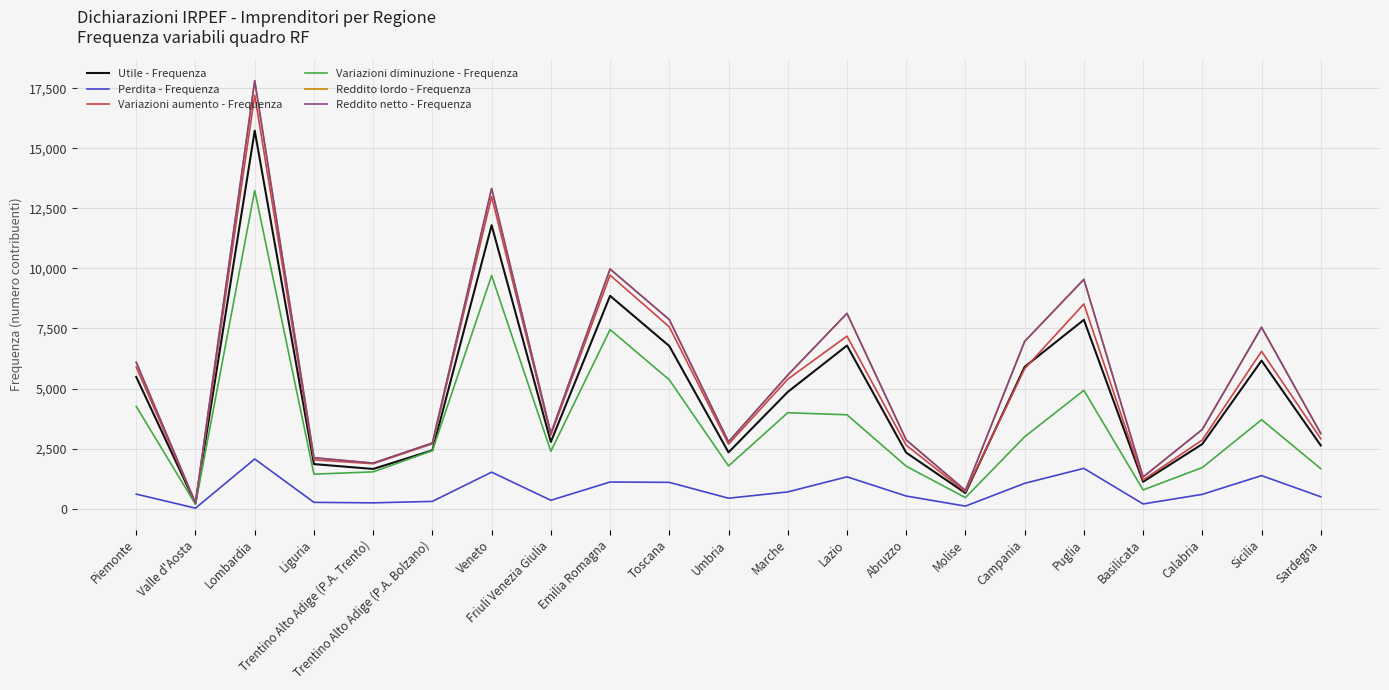

Which has a higher value, Basilicata or Veneto?

Veneto